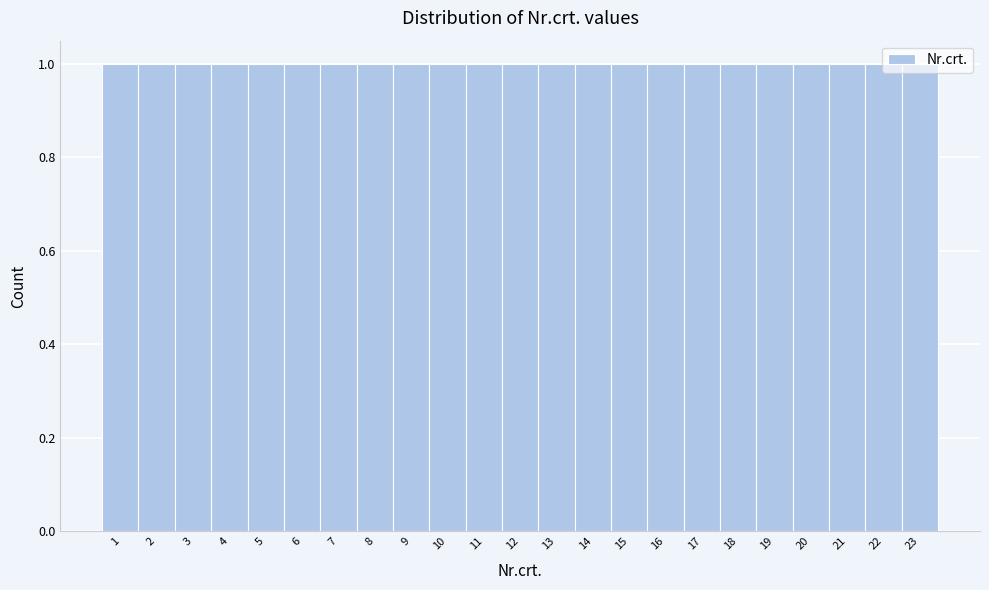

Reading left to right, list every bar in this chart as the range it spans on the x-axis followed by its height. The values are not printed on the chart, so give them approximately, as read against the axis.

0.5 to 1.5: 1
1.5 to 2.5: 1
2.5 to 3.5: 1
3.5 to 4.5: 1
4.5 to 5.5: 1
5.5 to 6.5: 1
6.5 to 7.5: 1
7.5 to 8.5: 1
8.5 to 9.5: 1
9.5 to 10.5: 1
10.5 to 11.5: 1
11.5 to 12.5: 1
12.5 to 13.5: 1
13.5 to 14.5: 1
14.5 to 15.5: 1
15.5 to 16.5: 1
16.5 to 17.5: 1
17.5 to 18.5: 1
18.5 to 19.5: 1
19.5 to 20.5: 1
20.5 to 21.5: 1
21.5 to 22.5: 1
22.5 to 23.5: 1